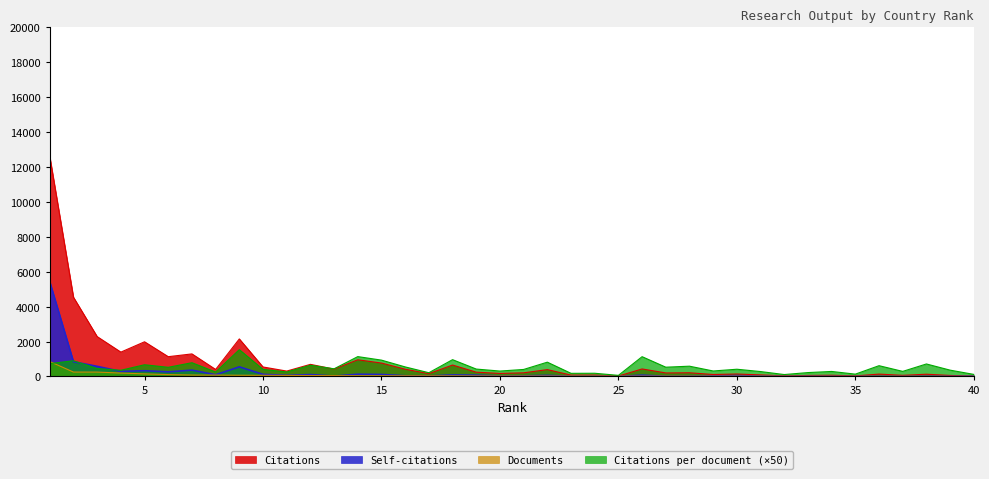

What is the difference between the maximum and second lowest values in the Self-citations series?

5423.0